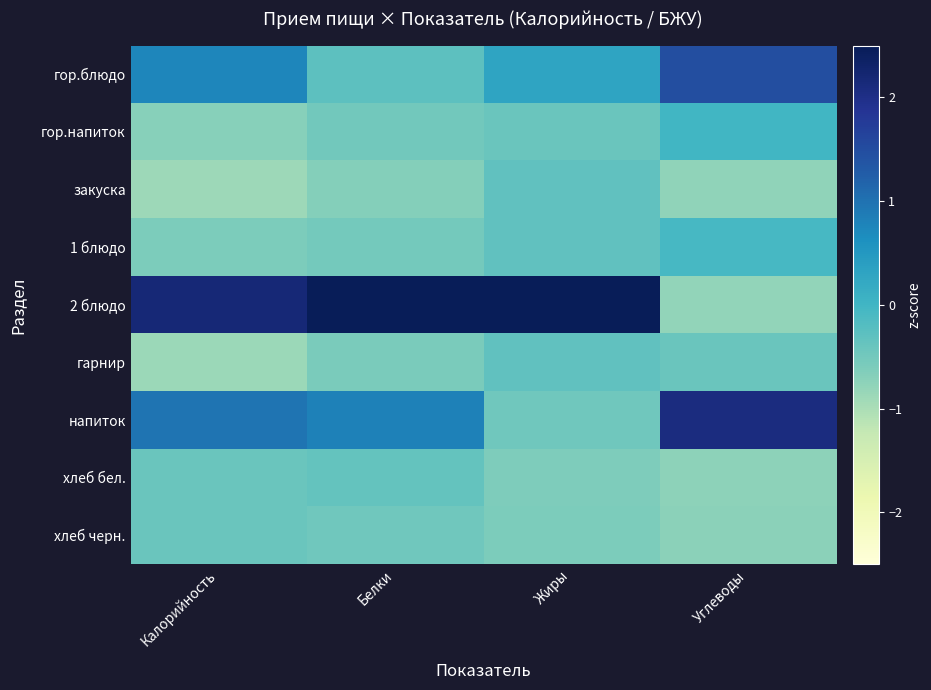

What is the minimum value shown in the chart?

-0.9